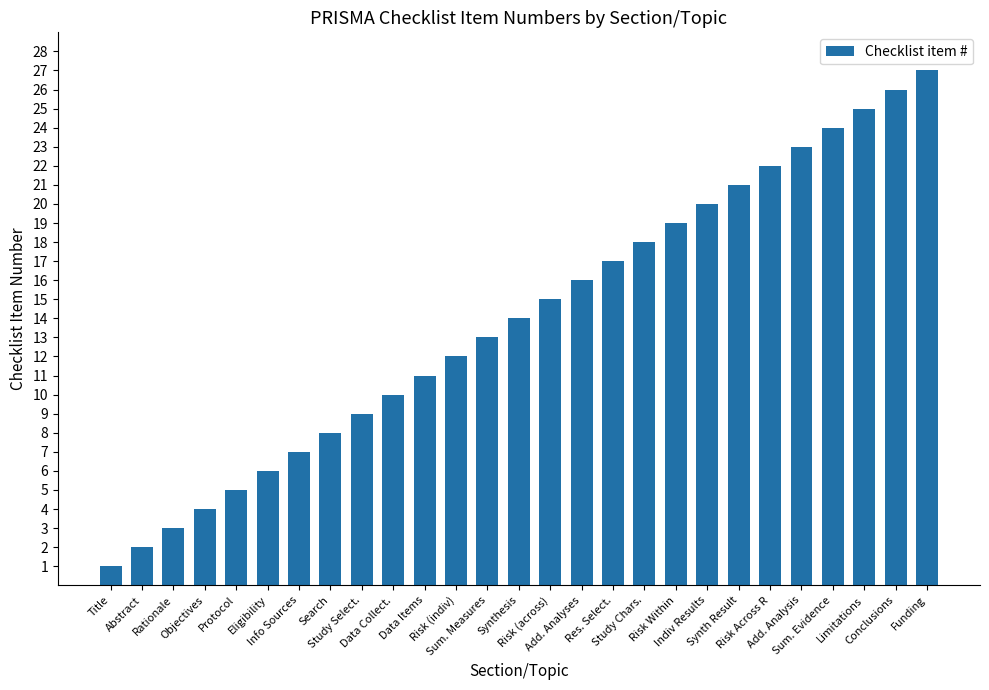

At which category does the chart reach its minimum across all series?

Title